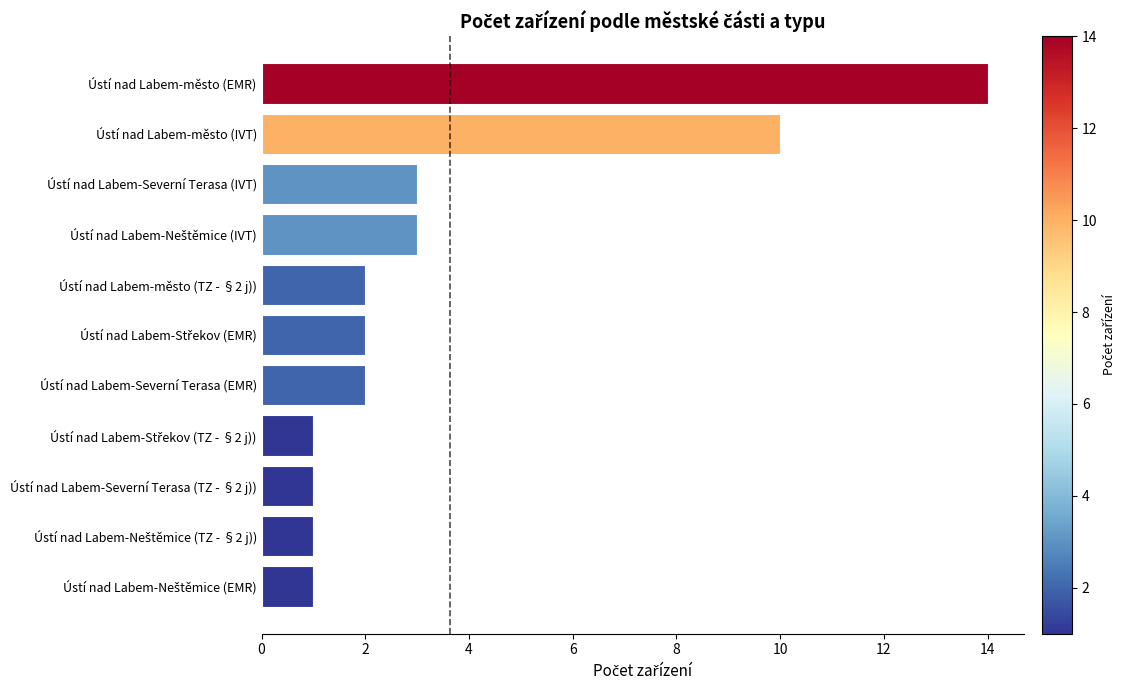

What is the change in value from Ústí nad Labem-město (IVT) to Ústí nad Labem-město (EMR)?

+4